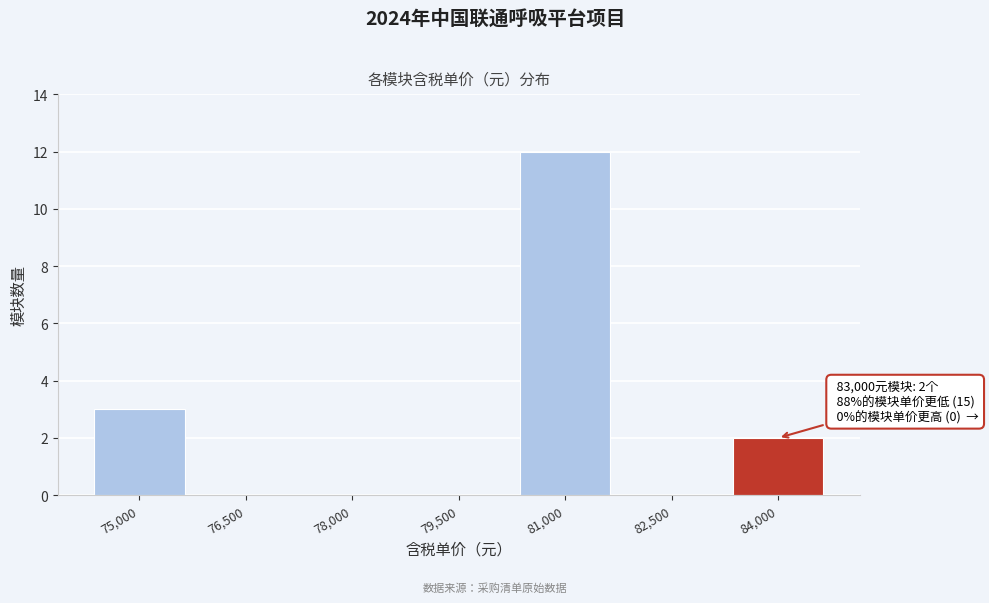

Reading left to right, transcribe all the data shown in this chart.

75,000=3	76,500=0	78,000=0	79,500=0	81,000=12	82,500=0	84,000=2